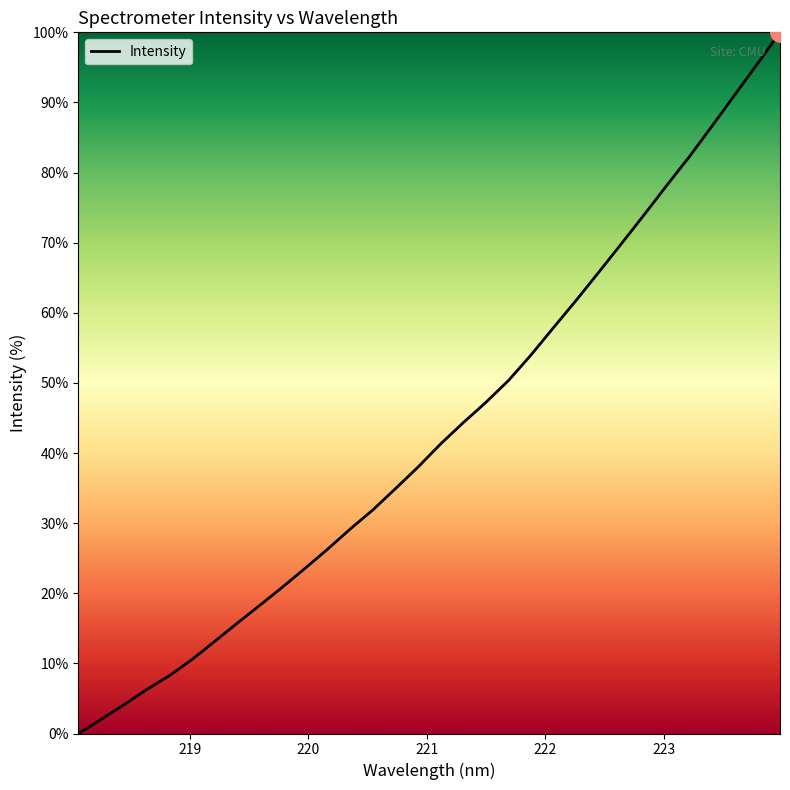

What is the value of the 22nd point from the left?

58.0